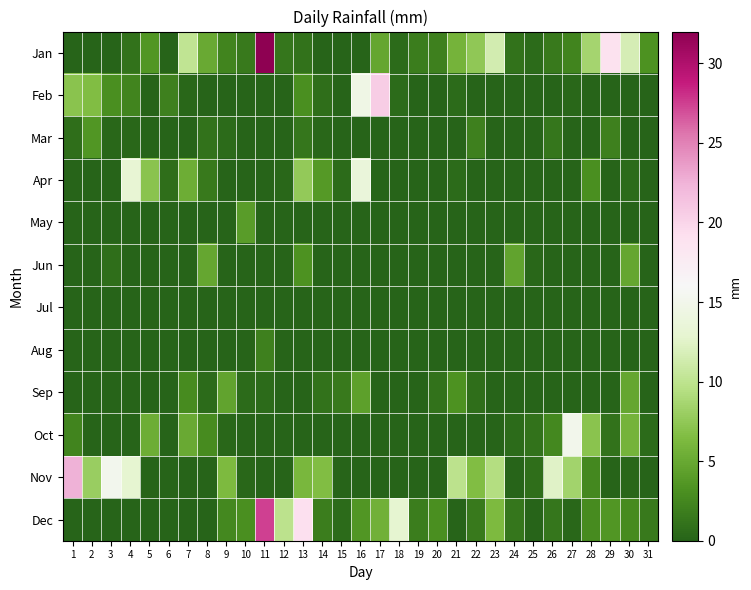

What is the spread (max minus min) of values at 7?

10.2